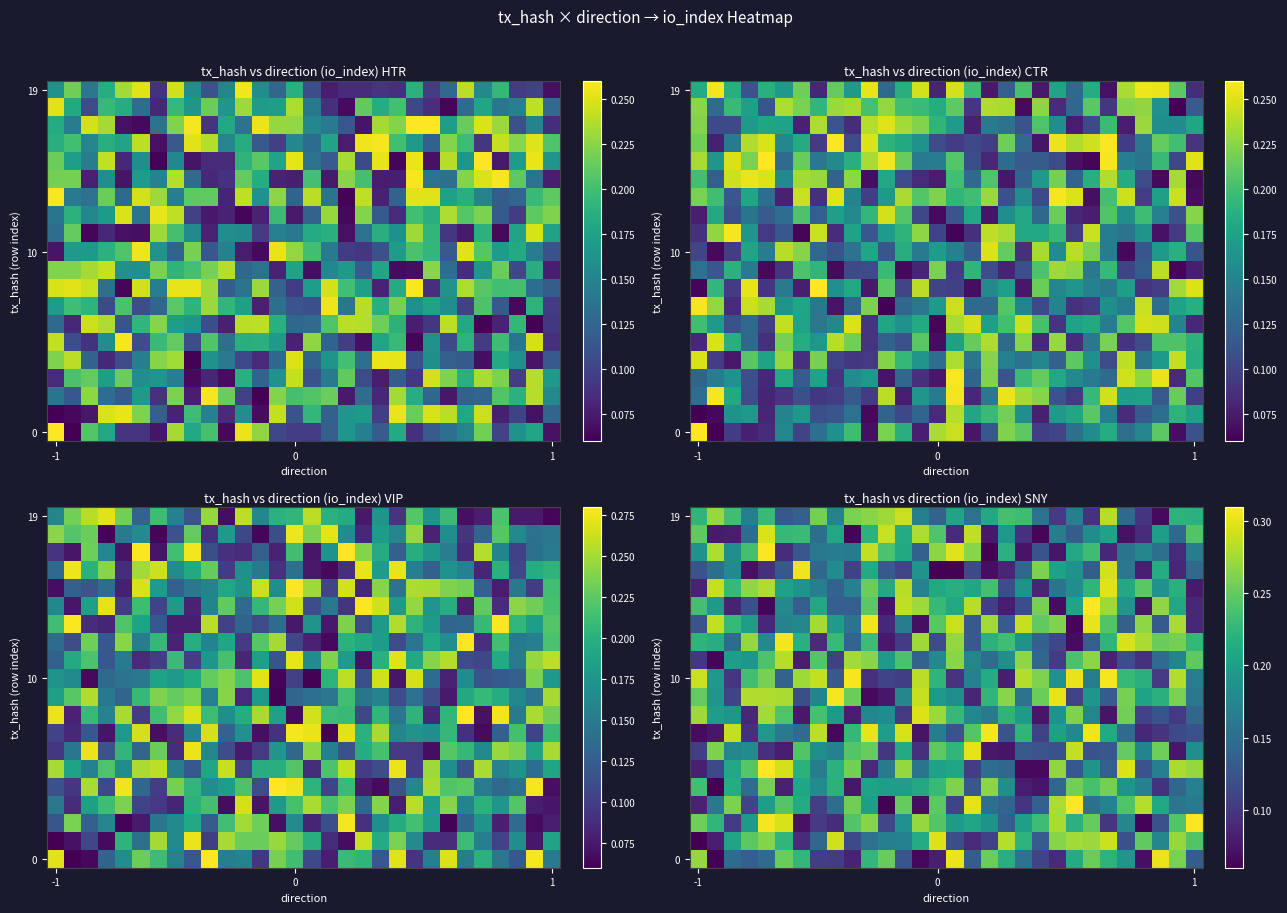

How many categories are shown in the chart?

30